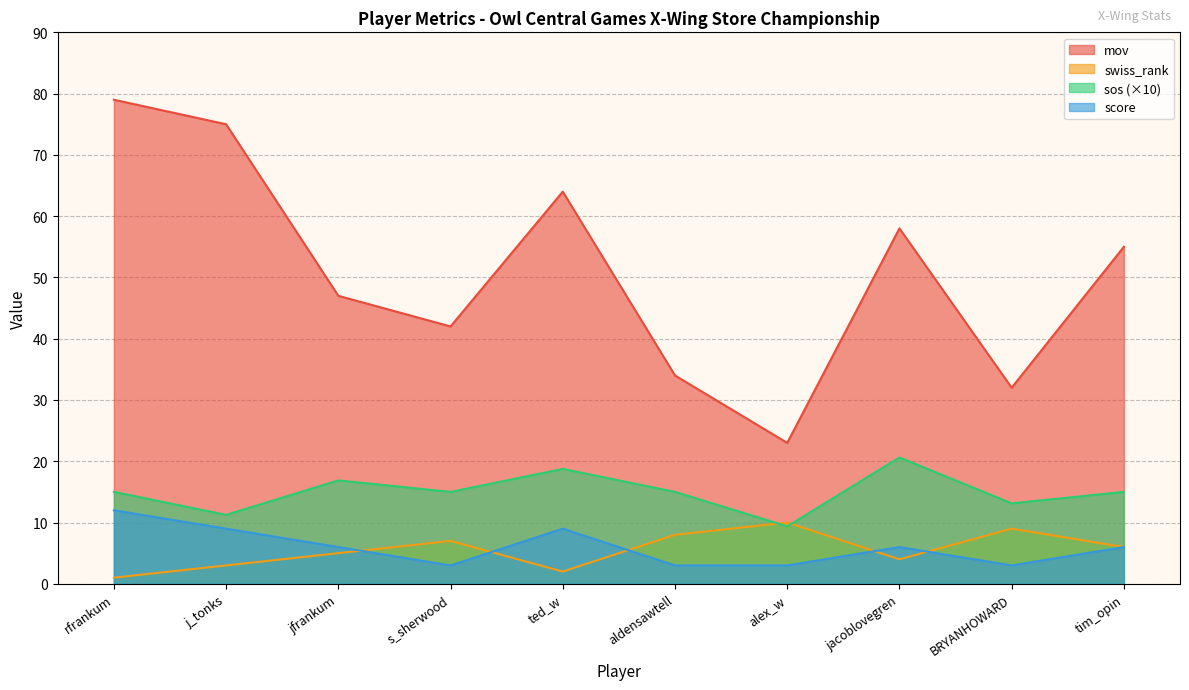

What is the average value of the swiss_rank series?

5.5